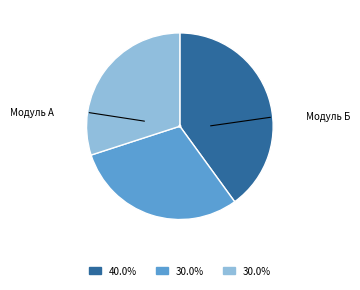

How many segments does this pie chart have?

3